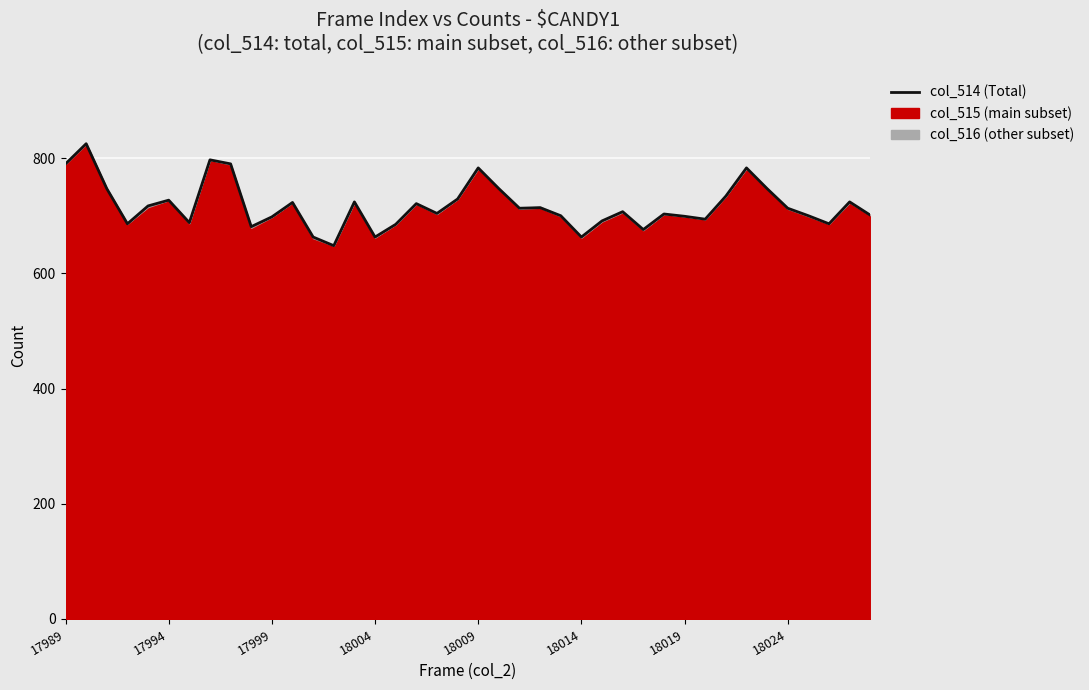

Is it true that the value at 17 is 721?

True